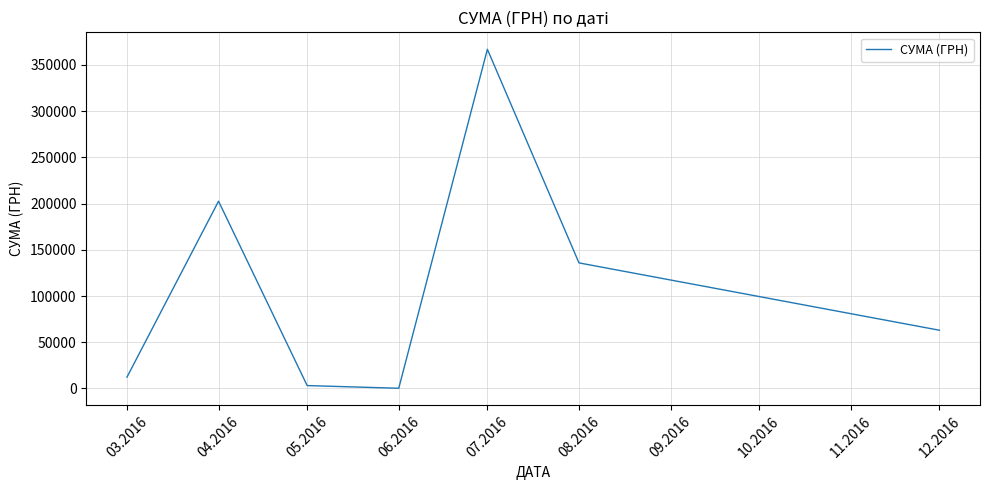

Reading left to right, what are all the values shown in this chart?

03.2016=12255.4	04.2016=202582.7	05.2016=3134.7	06.2016=240.0	07.2016=366938.8	08.2016=135864.7	12.2016=63015.0